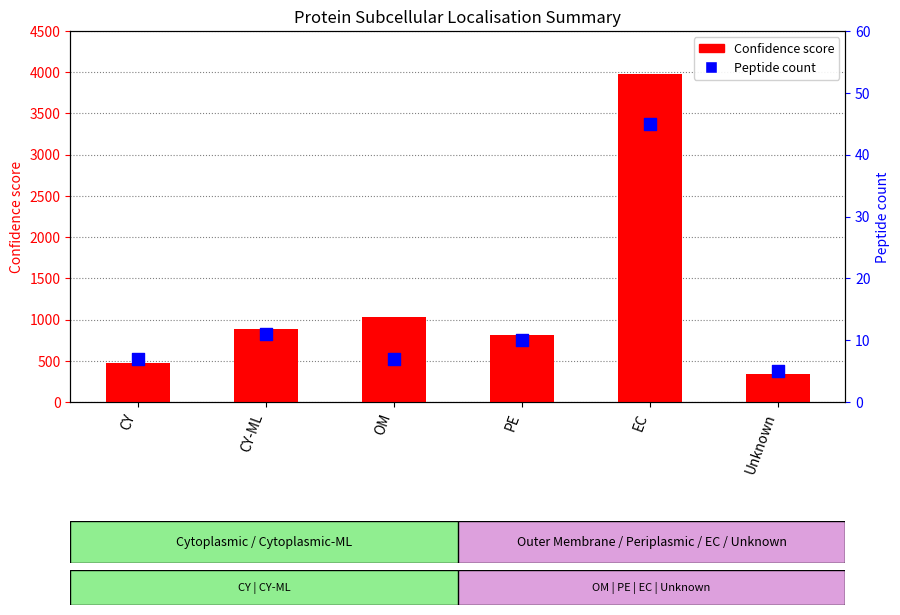

Which series has the largest Y range (max minus min)?

Confidence score